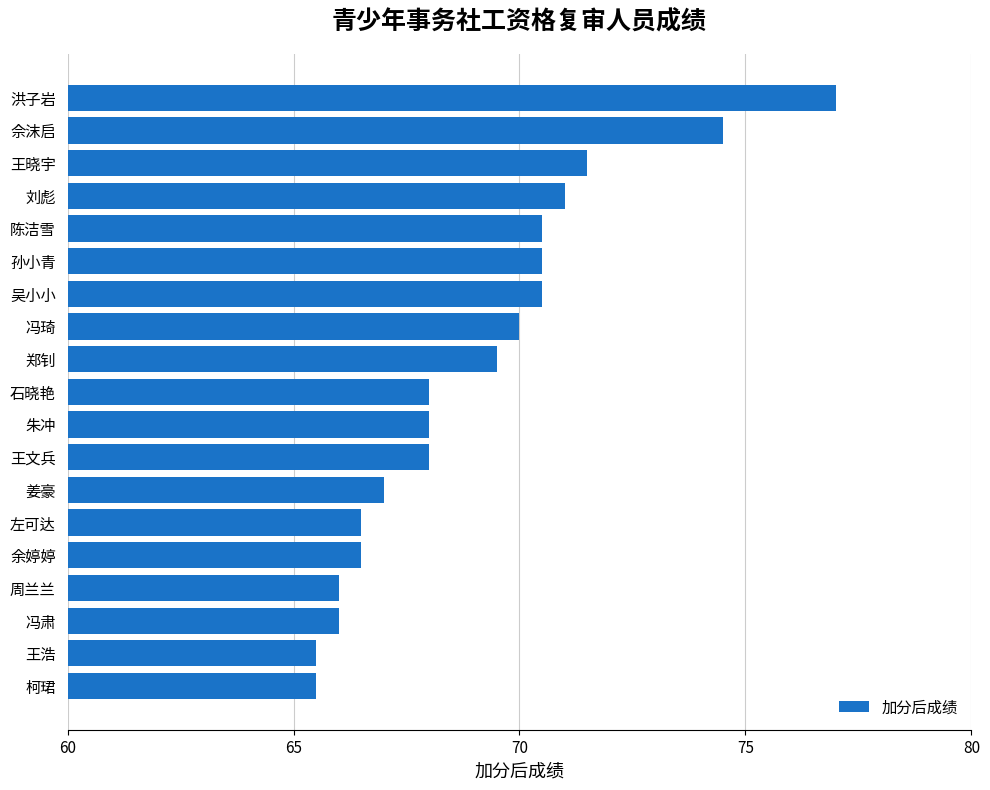

What is the minimum value shown in the chart?

65.5